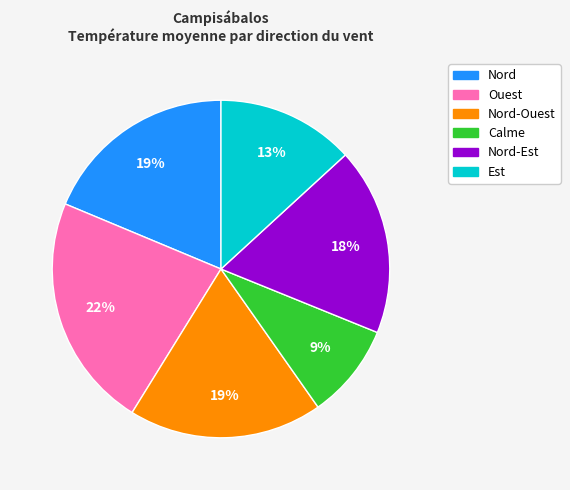

Is there a majority slice in this chart?

No